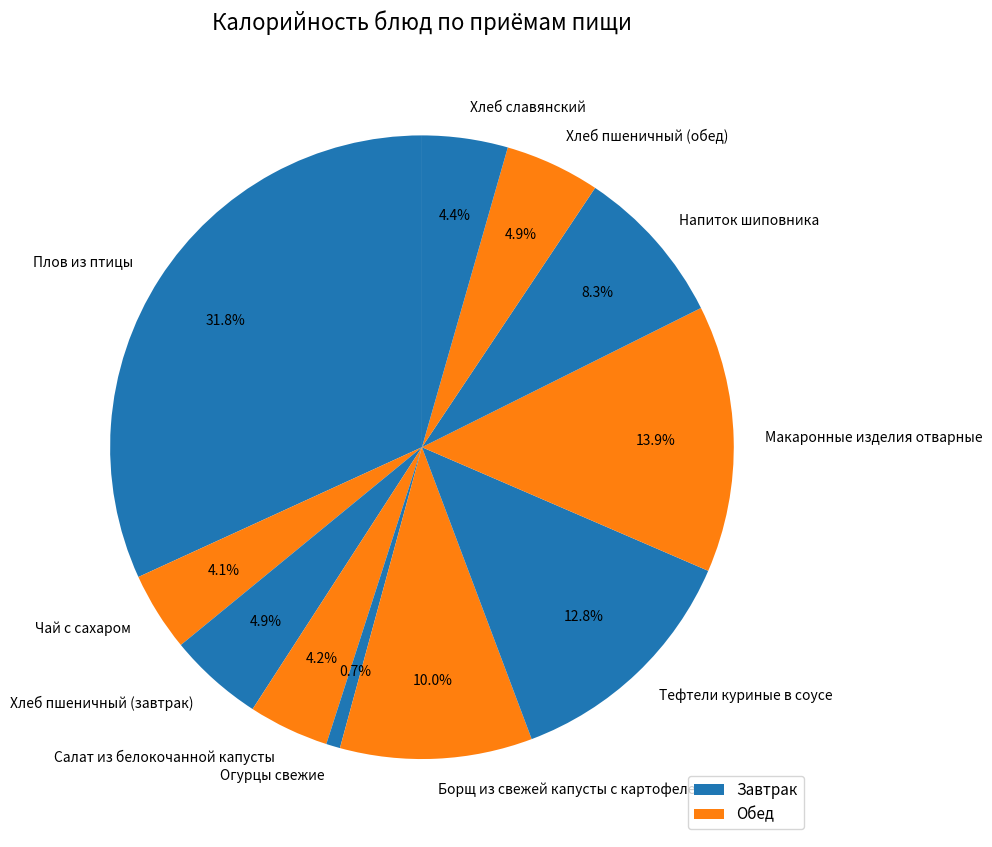

Which category has the smallest portion of the pie?

Огурцы свежие